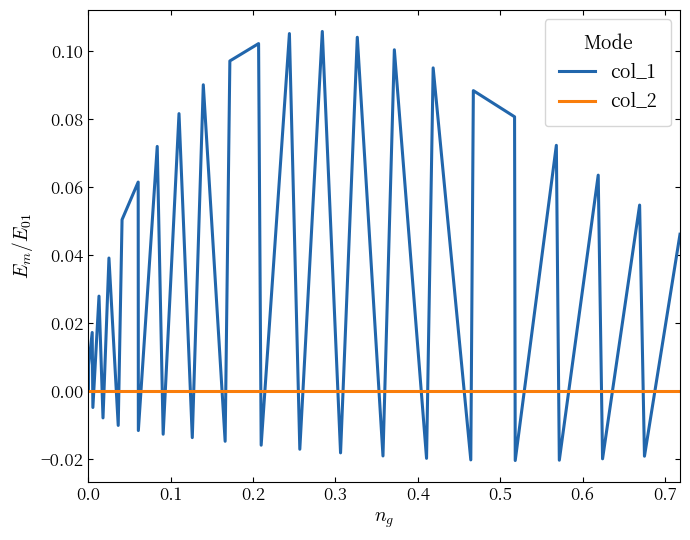

How many categories are shown in the chart?

40